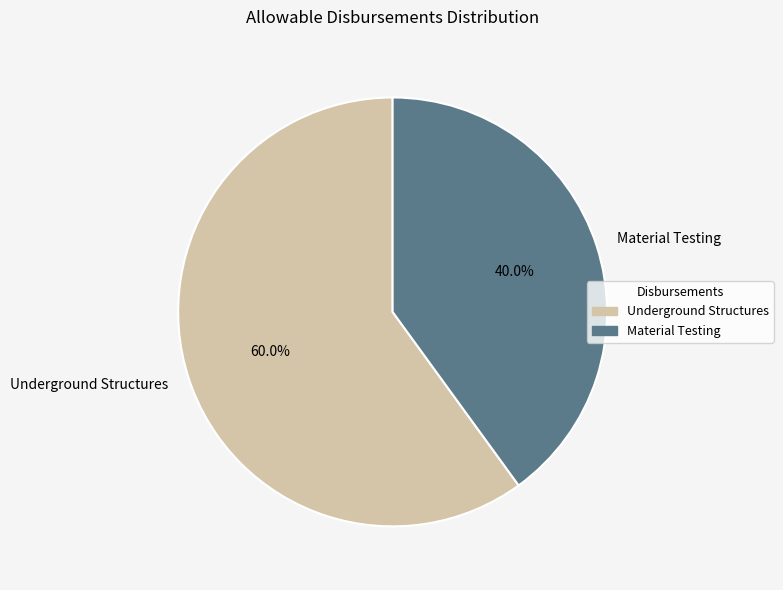

Is it true that Material Testing is 28% of the pie?

False